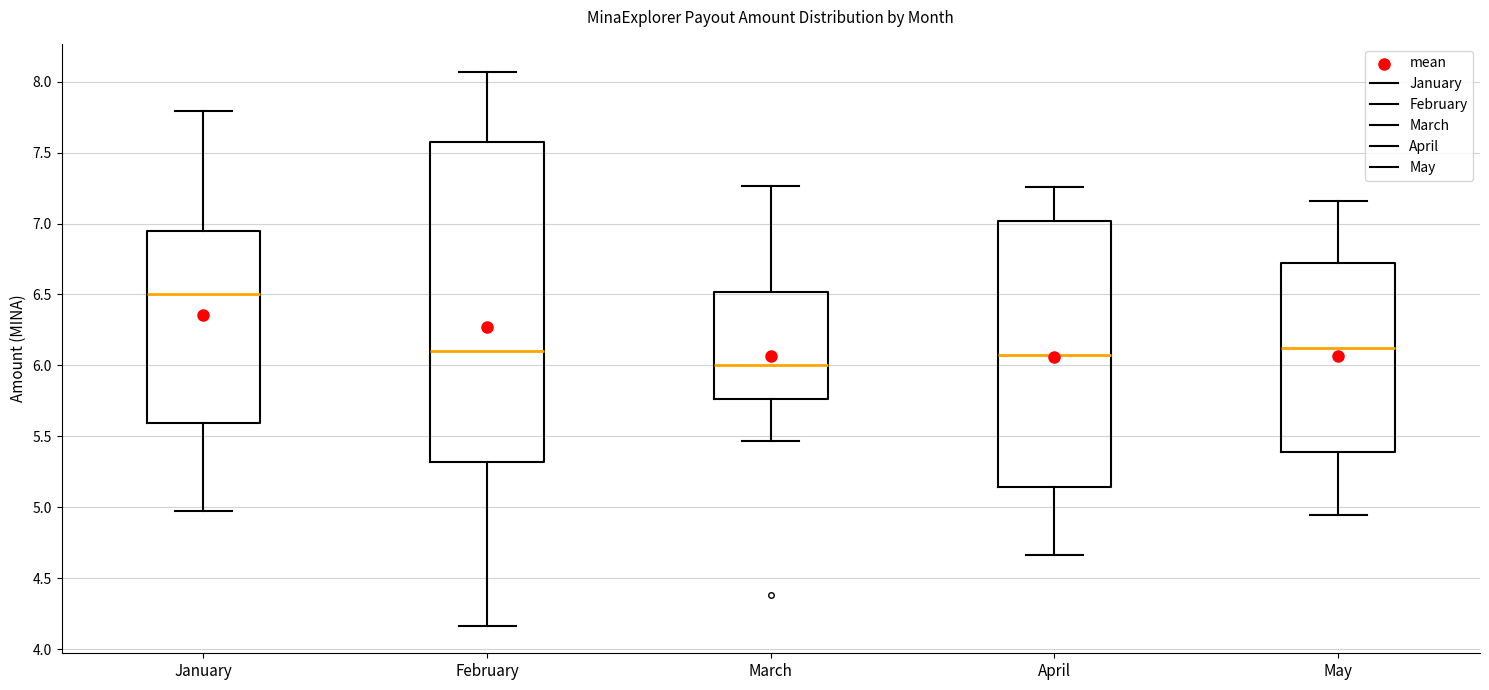

Which box is the tallest, from its lower edge to its upper edge?

February